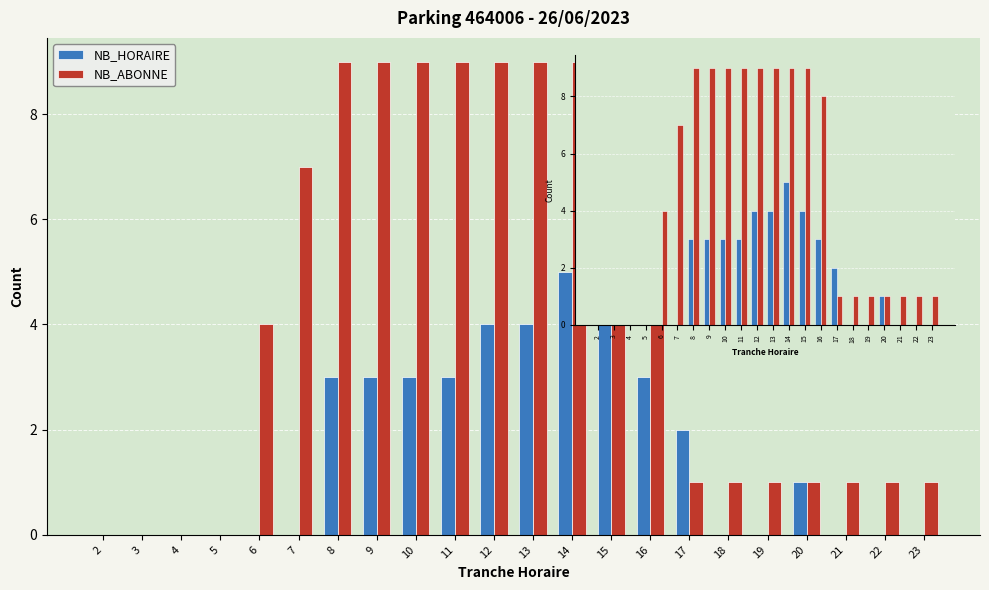

How many groups of bars are there?

22